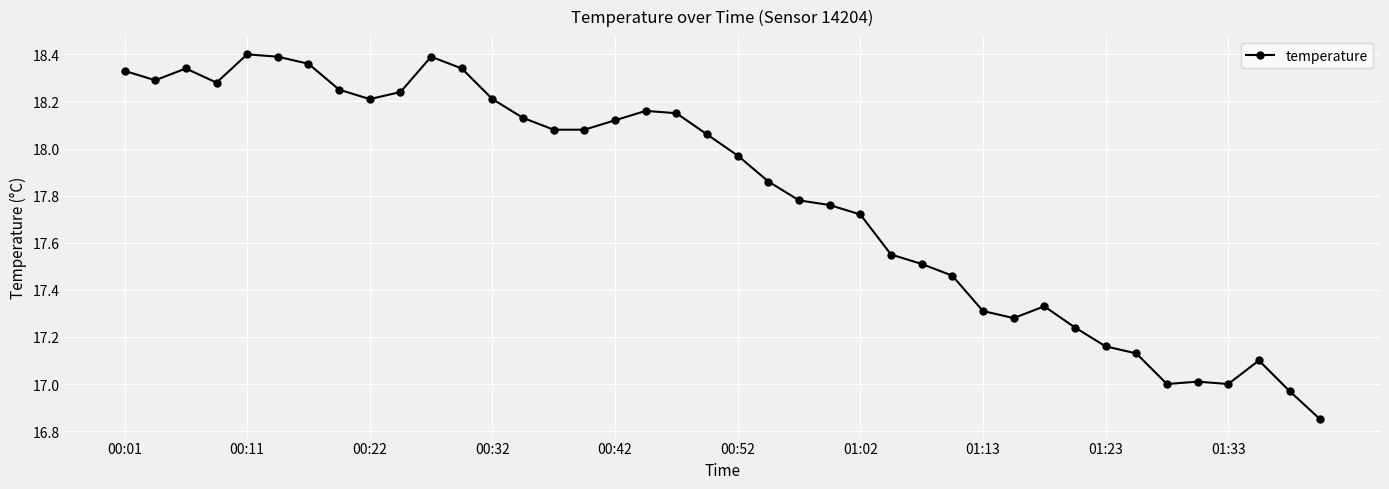

What is the difference between the second highest and second lowest values?

1.4